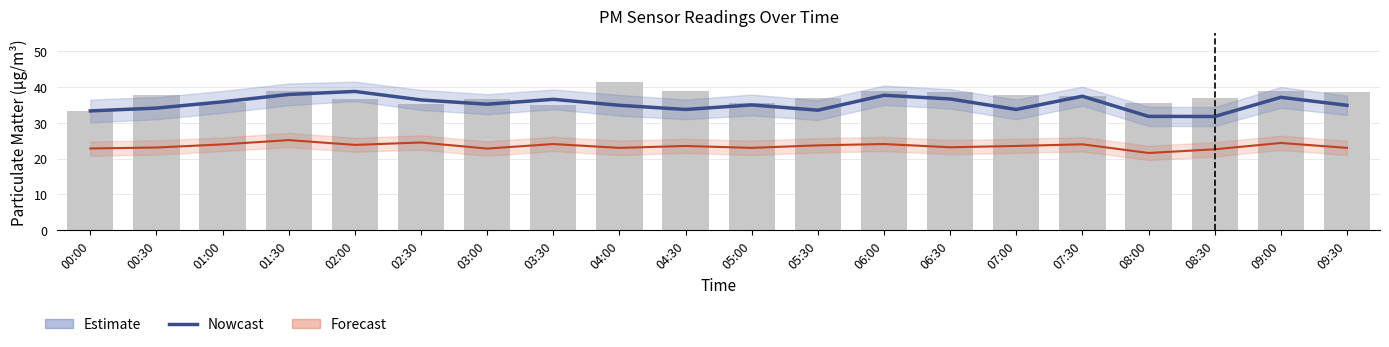

What is the sum of all values?

706.5